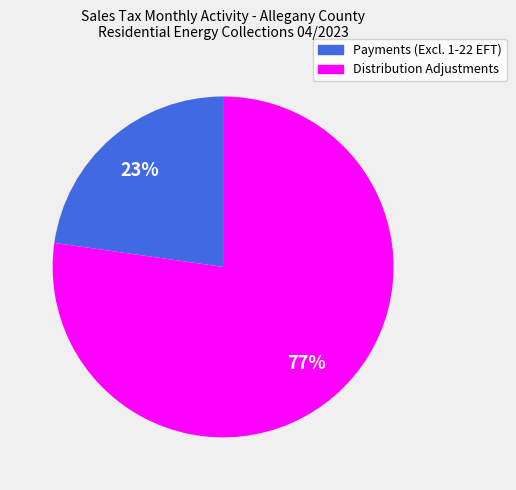

Which category has the biggest portion of the pie?

Distribution Adjustments